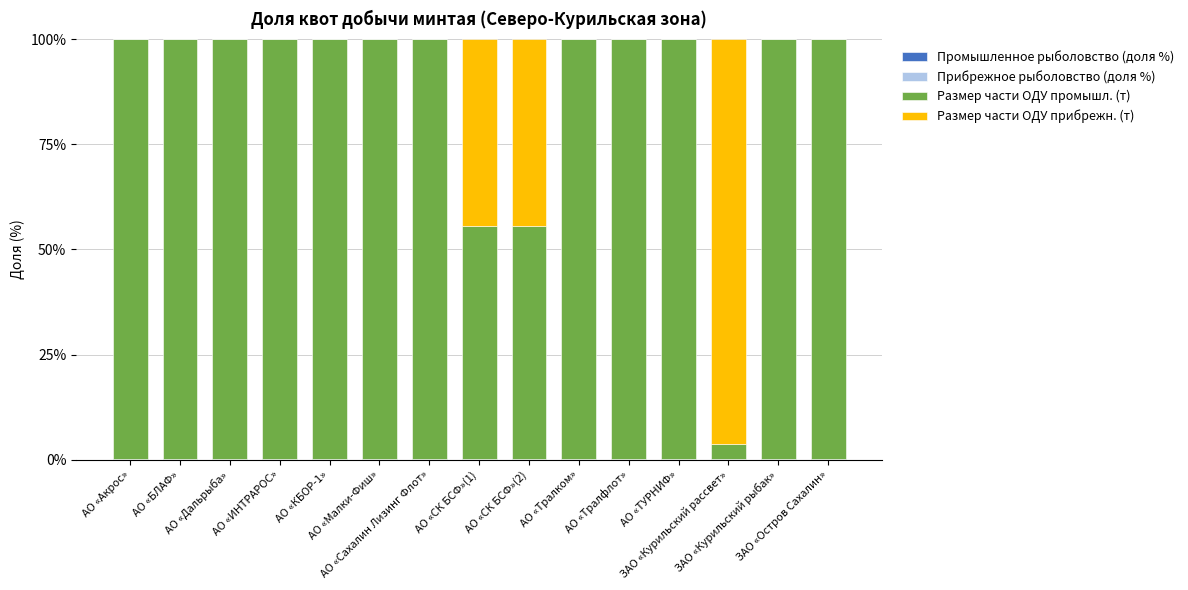

Is it true that Прибрежное рыболовство (доля %) equals 0.0 at АО «СК БСФ»(2)?

False